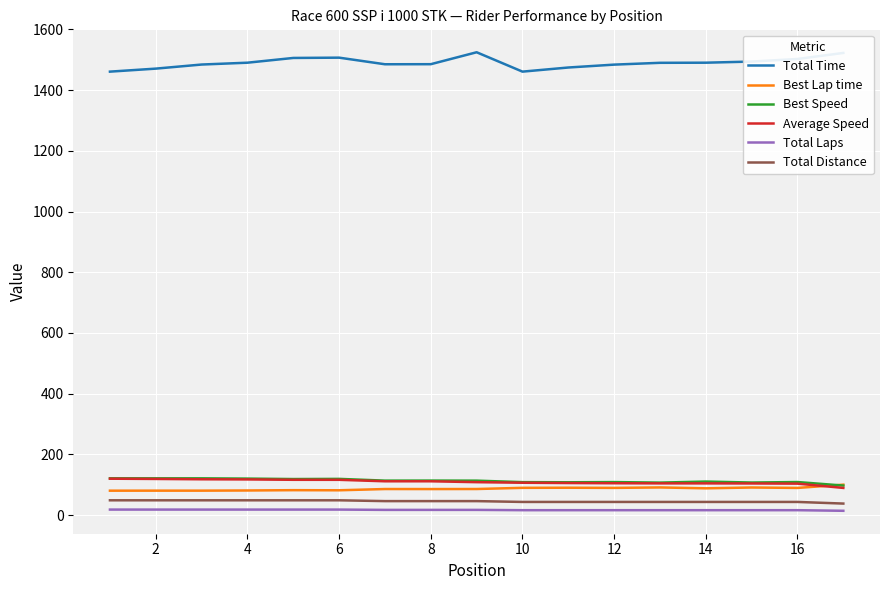

True or false: Total Distance and Total Time intersect in this chart.

False